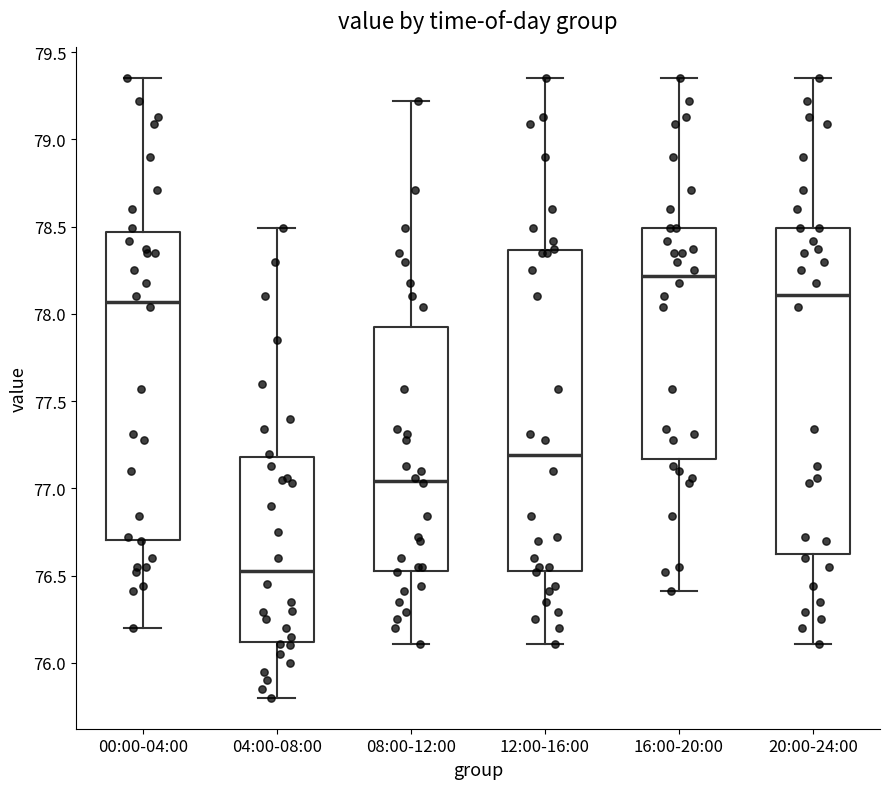

Where is the lower edge of the box for 20:00-24:00 on the y-axis? The values are not printed on the chart, so give them approximately, as read against the axis.

76.65